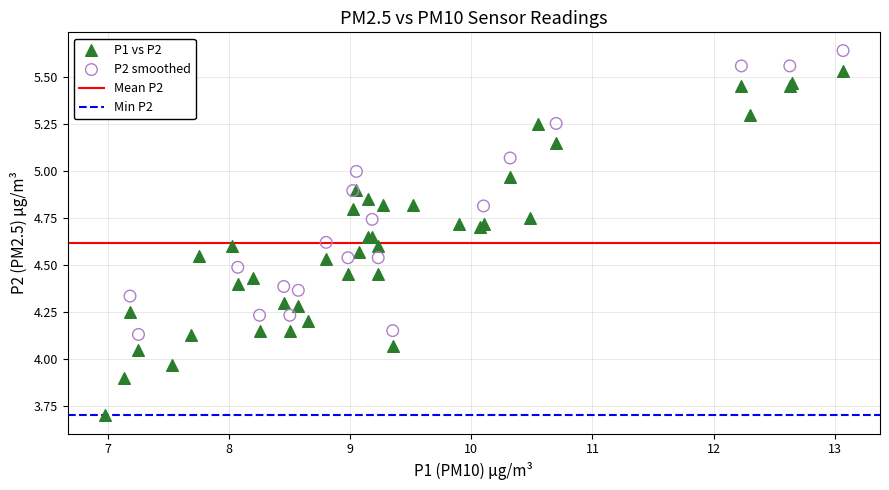

Which series has the widest spread of Y values?

P1 vs P2